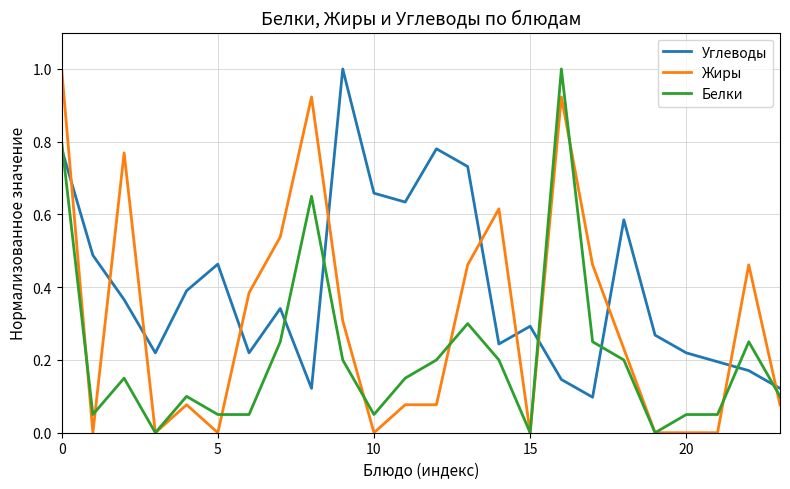

Which series has the largest total across all categories?

Углеводы